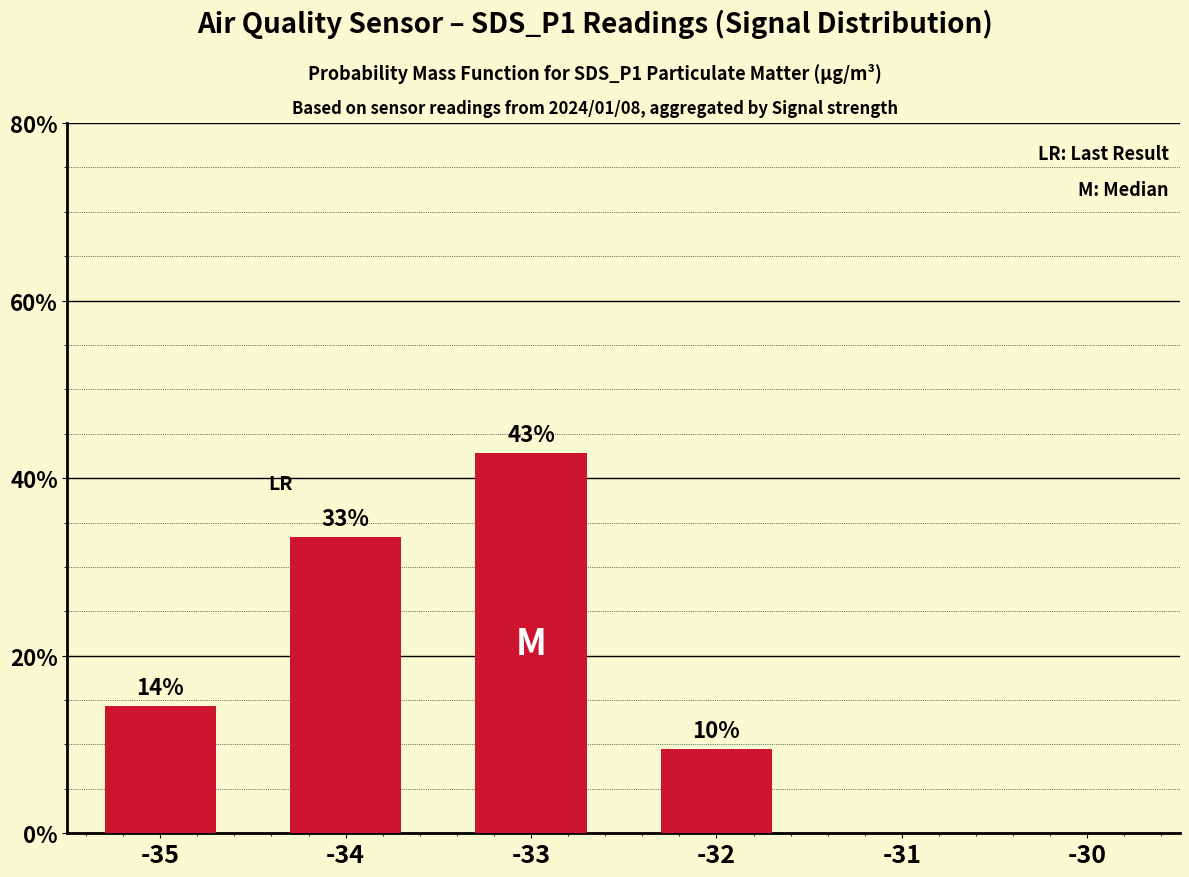

Is it true that the value at -35 is 14.3?

True